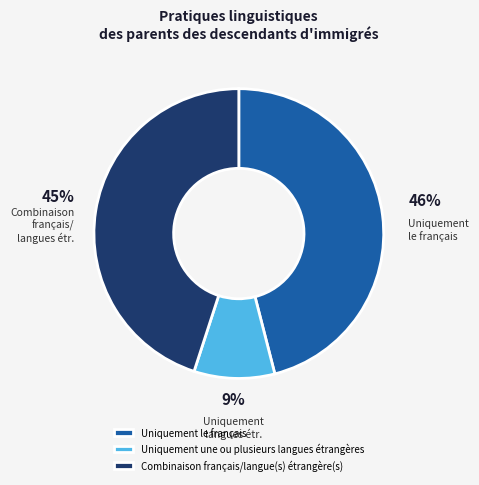

Which slice is the largest?

Uniquement le français